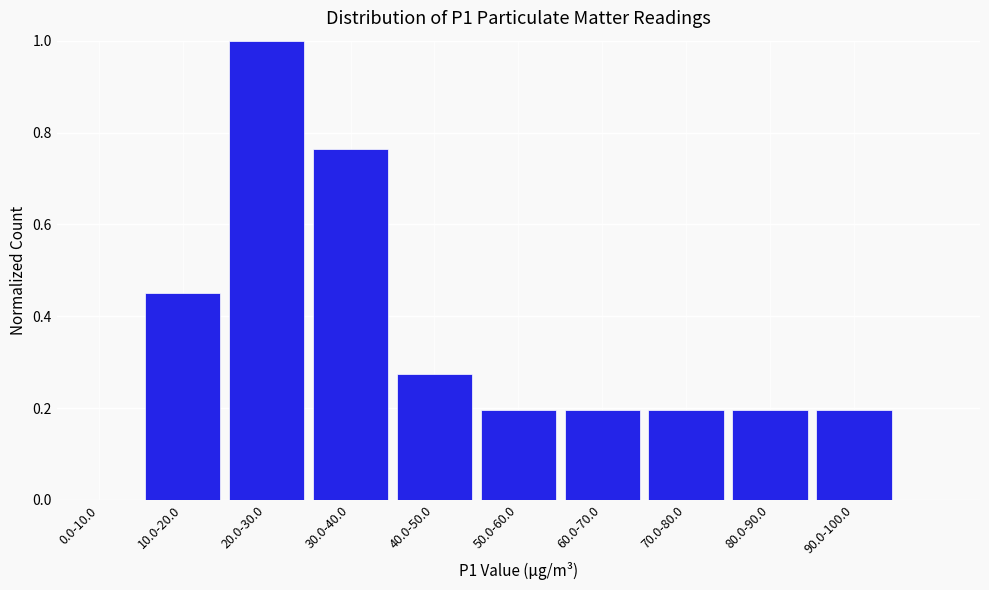

Which label corresponds to the largest value in the chart?

20.0-30.0